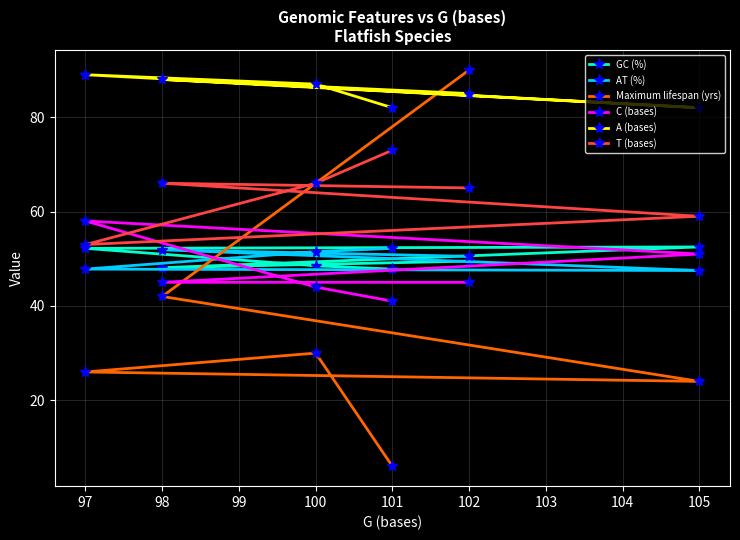

Rank the series at 100 from lowest to highest value.

Maximum lifespan (yrs), C (bases), GC (%), AT (%), T (bases), A (bases)